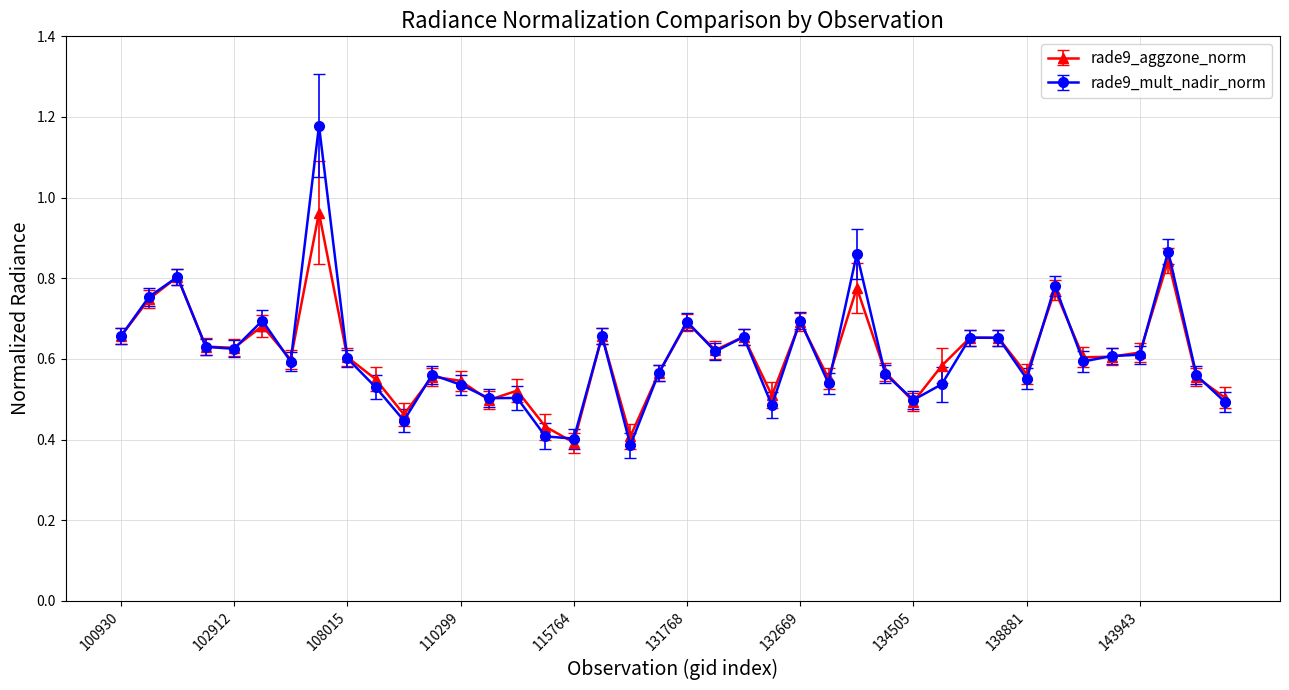

Rank the series by their maximum value, from lowest to highest.

rade9_aggzone_norm, rade9_mult_nadir_norm